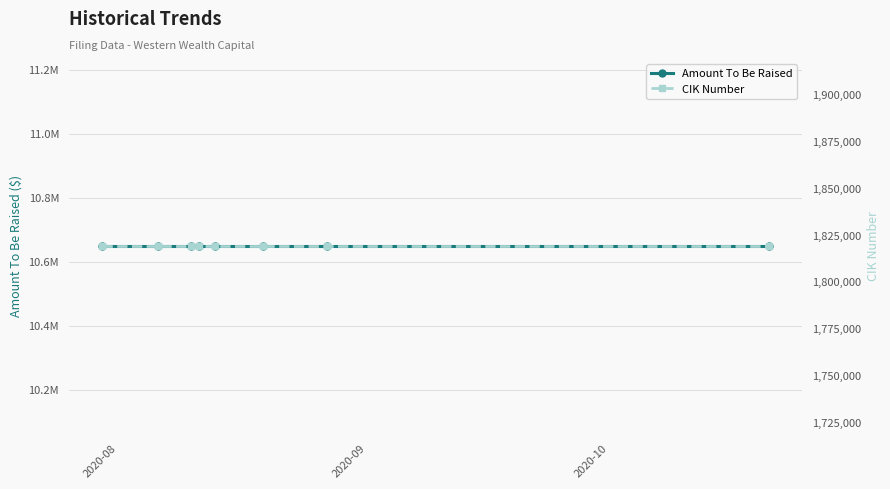

True or false: CIK Number and Amount To Be Raised intersect in this chart.

False